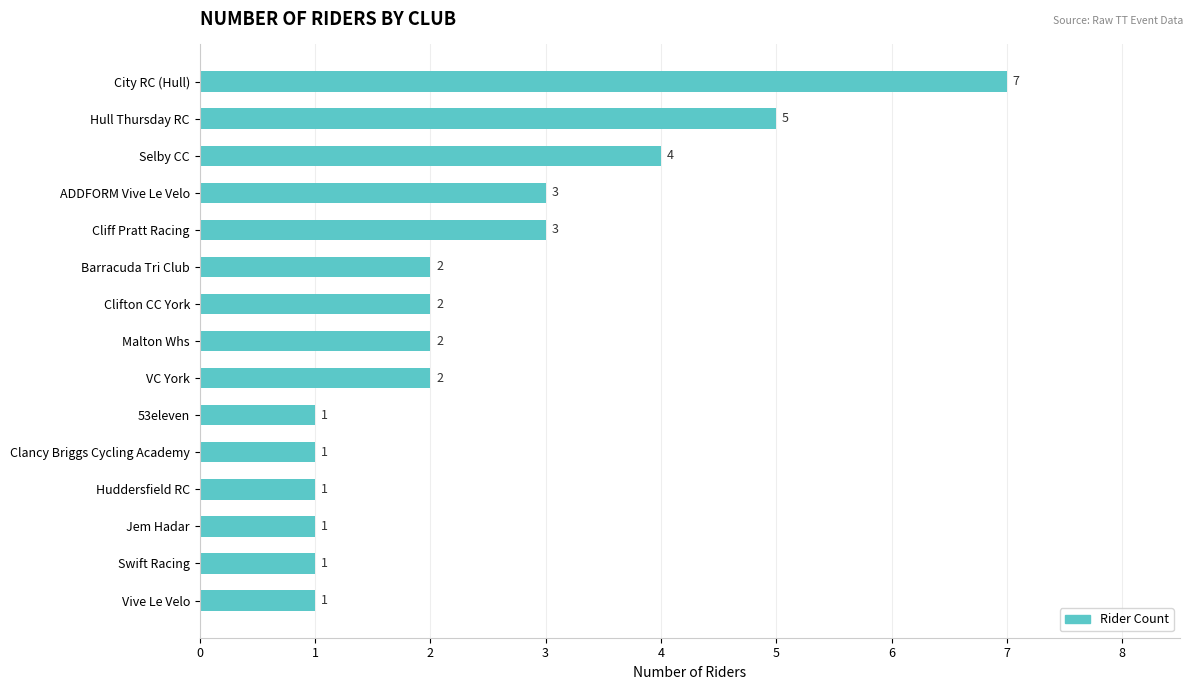

Where is the data nearest to the value 4?

Selby CC